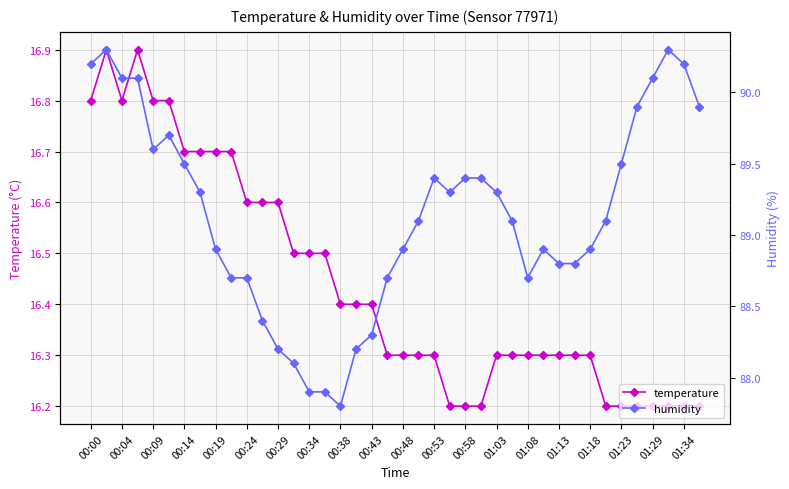

True or false: temperature has a value of 5.1 at 00:04.

False